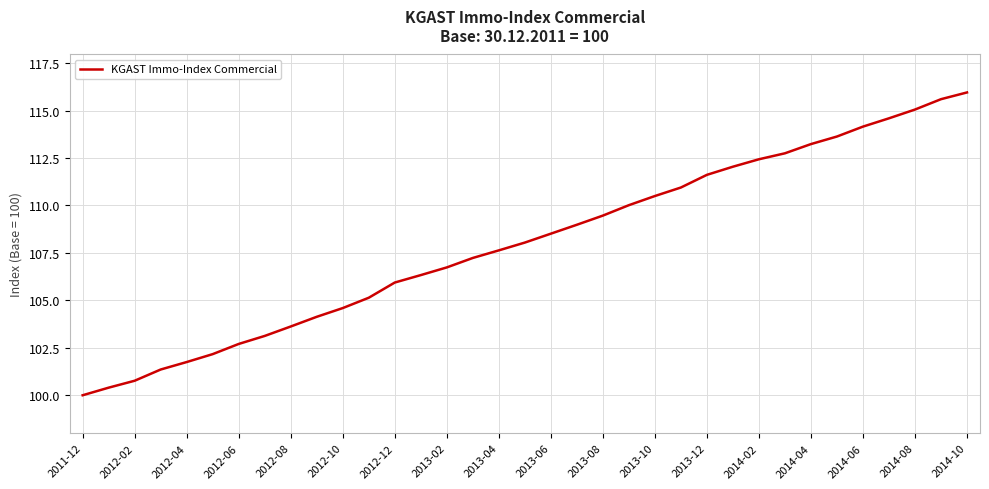

What is the maximum value shown in the chart?

116.0